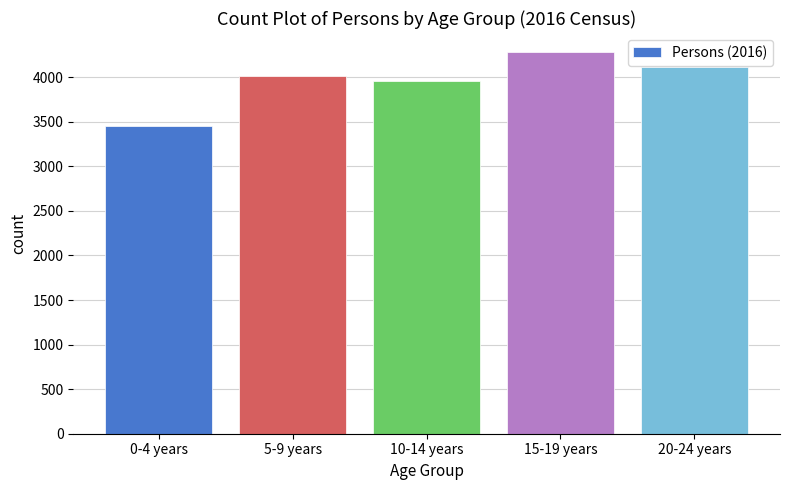

Reading left to right, what are all the values shown in this chart?

3457	4012	3954	4281	4119